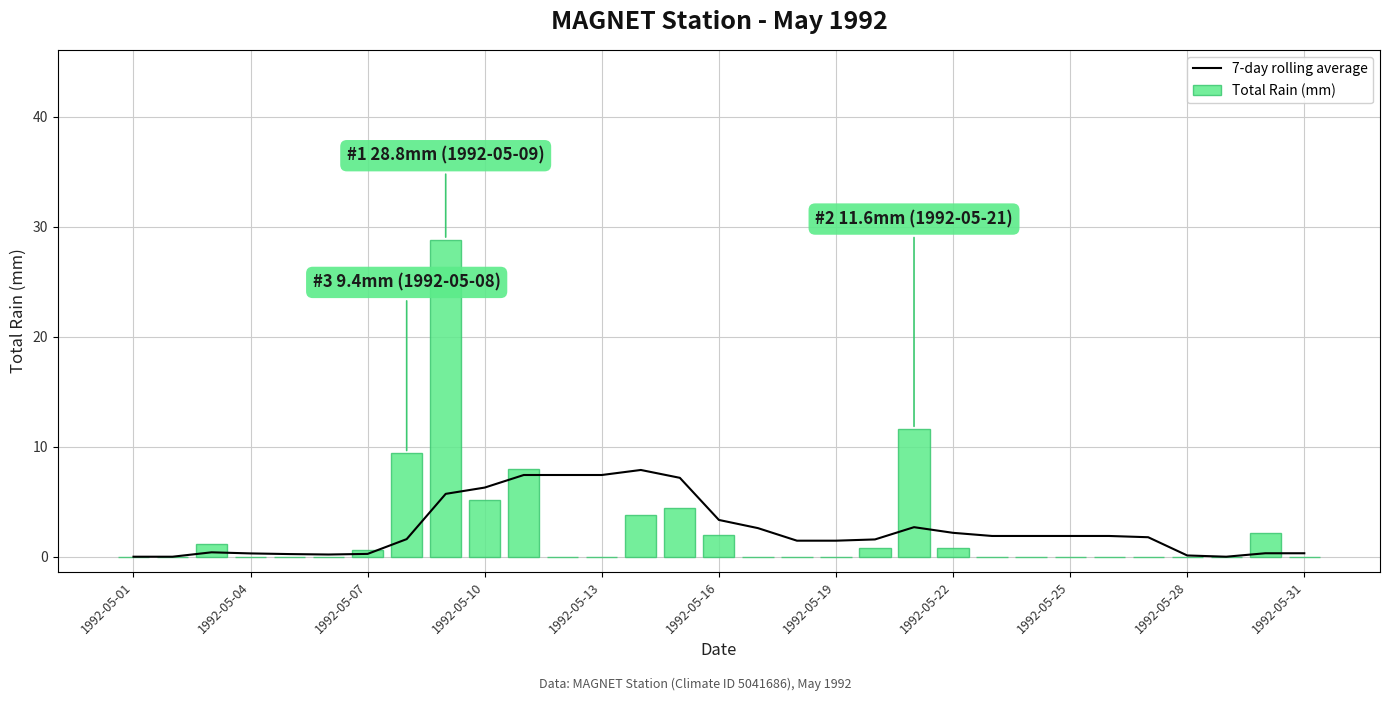

The value of Total Rain (mm) at 1992-05-19 is 10.5. True or false?

False